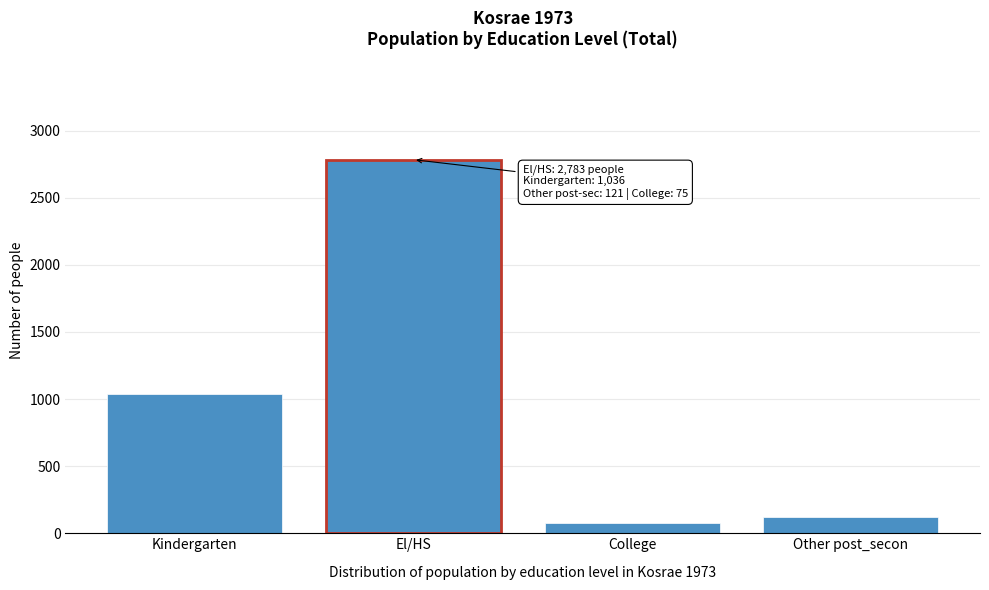

Reading left to right, what are all the values shown in this chart?

1036	2783	75	121